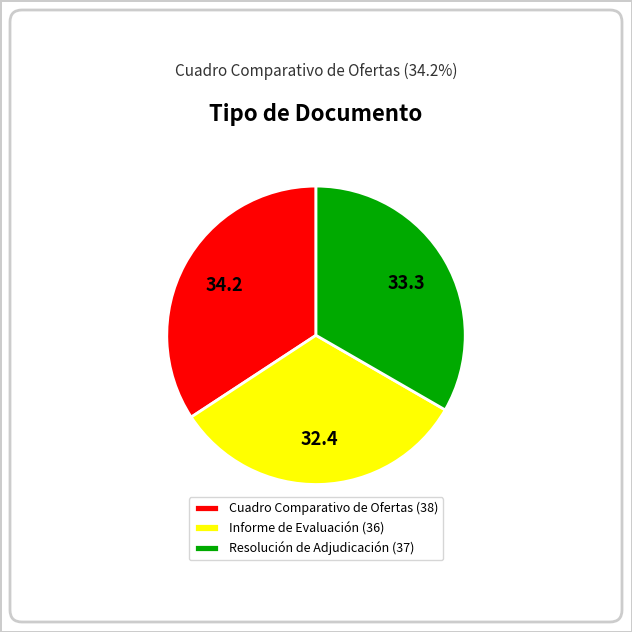

Which slice is the smallest?

Informe de Evaluación